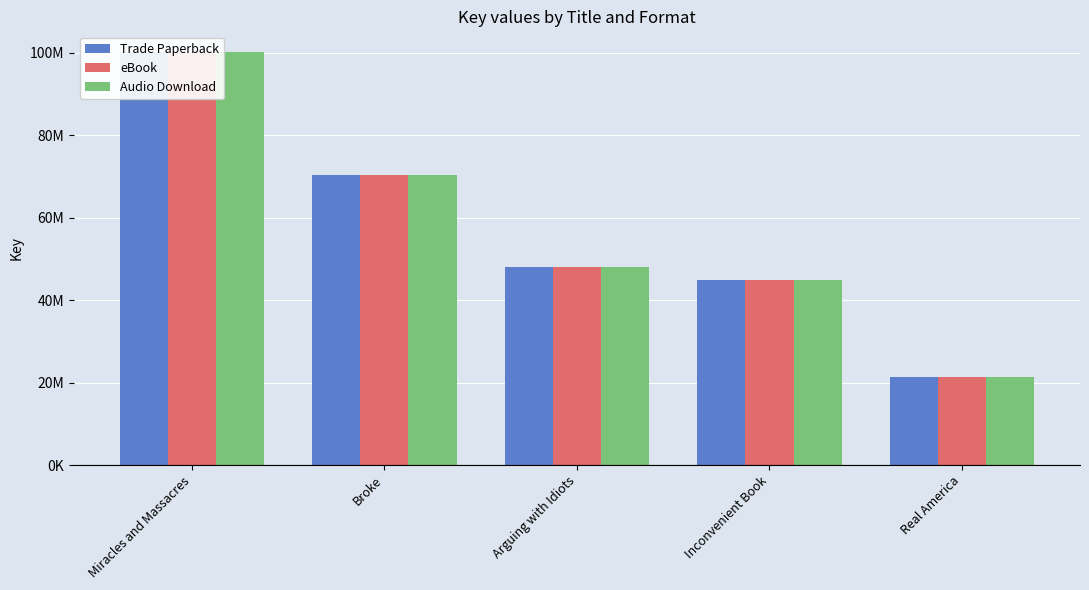

Between Inconvenient Book and Miracles and Massacres, which is larger?

Miracles and Massacres